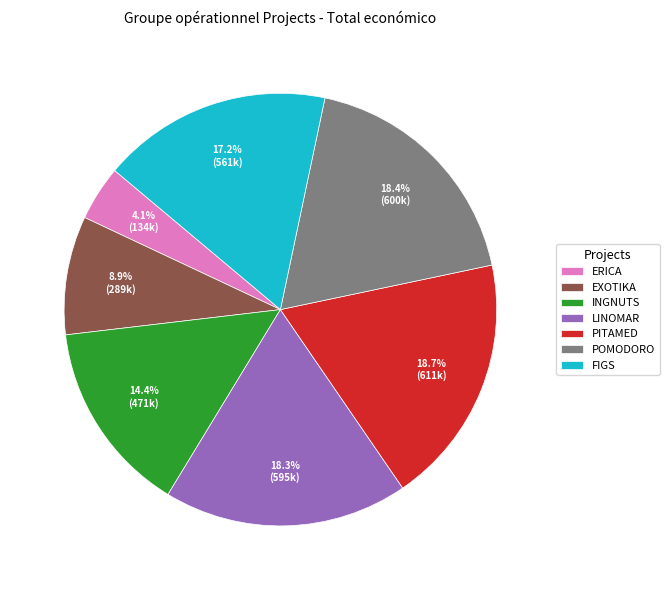

How many slices are in this pie chart?

7